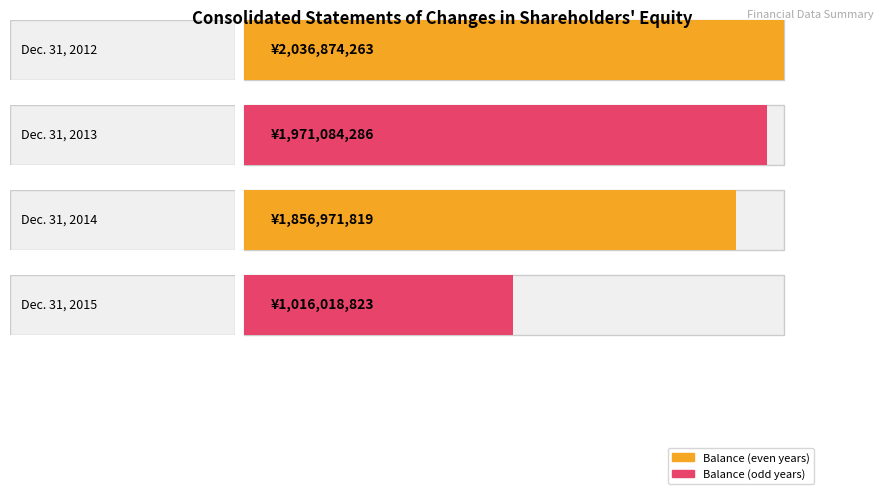

What is the difference between the maximum and minimum values?

1020855440